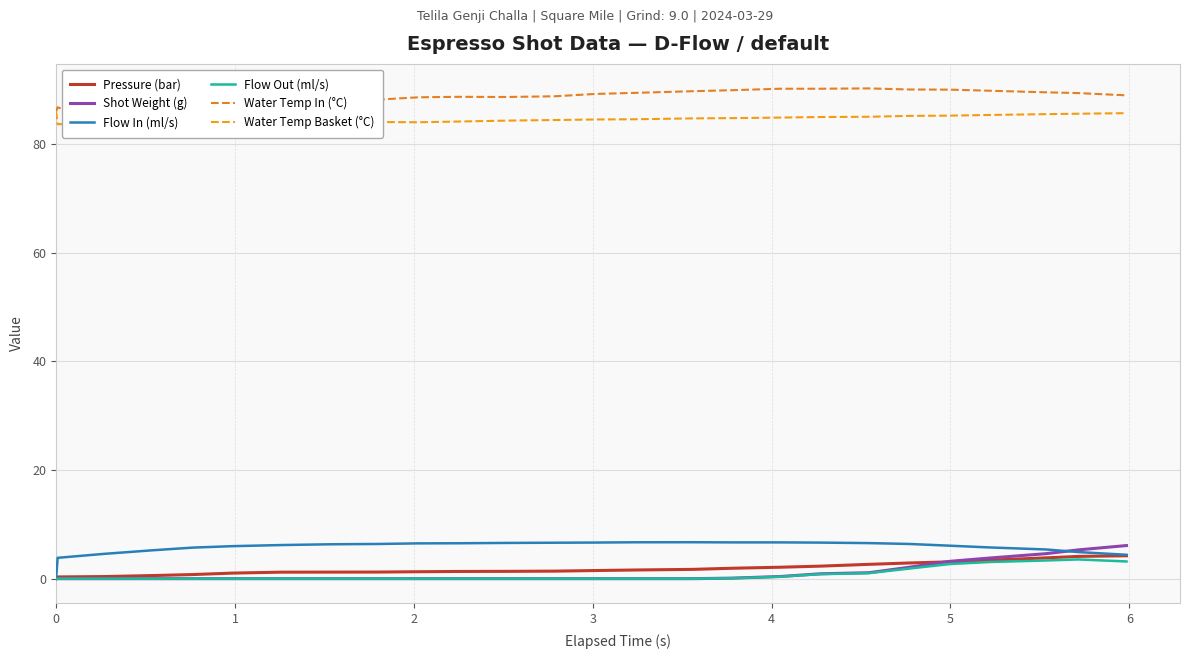

True or false: Pressure (bar) and Flow Out (ml/s) intersect in this chart.

False